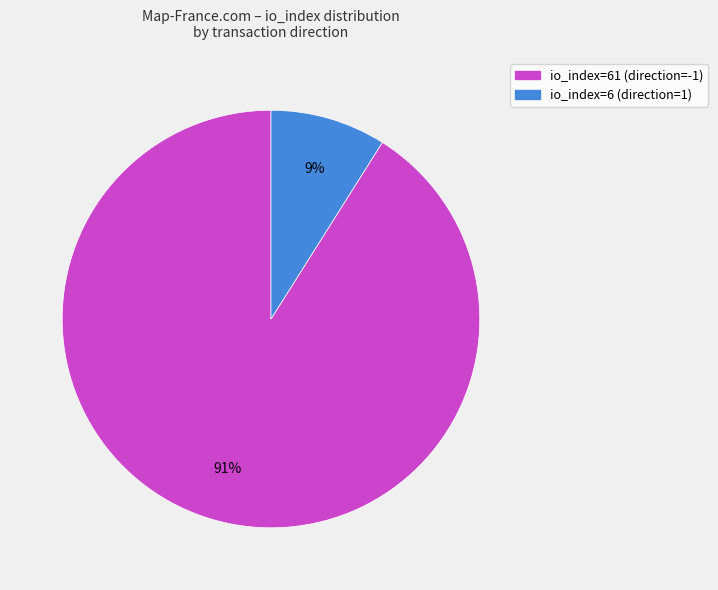

To the nearest percent, what portion does io_index=6 (direction=1) represent?

9%